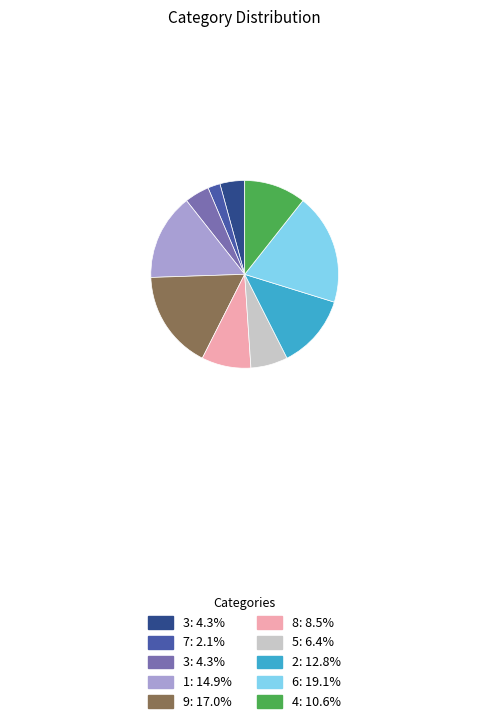

Is there any slice that represents more than half of the pie?

No